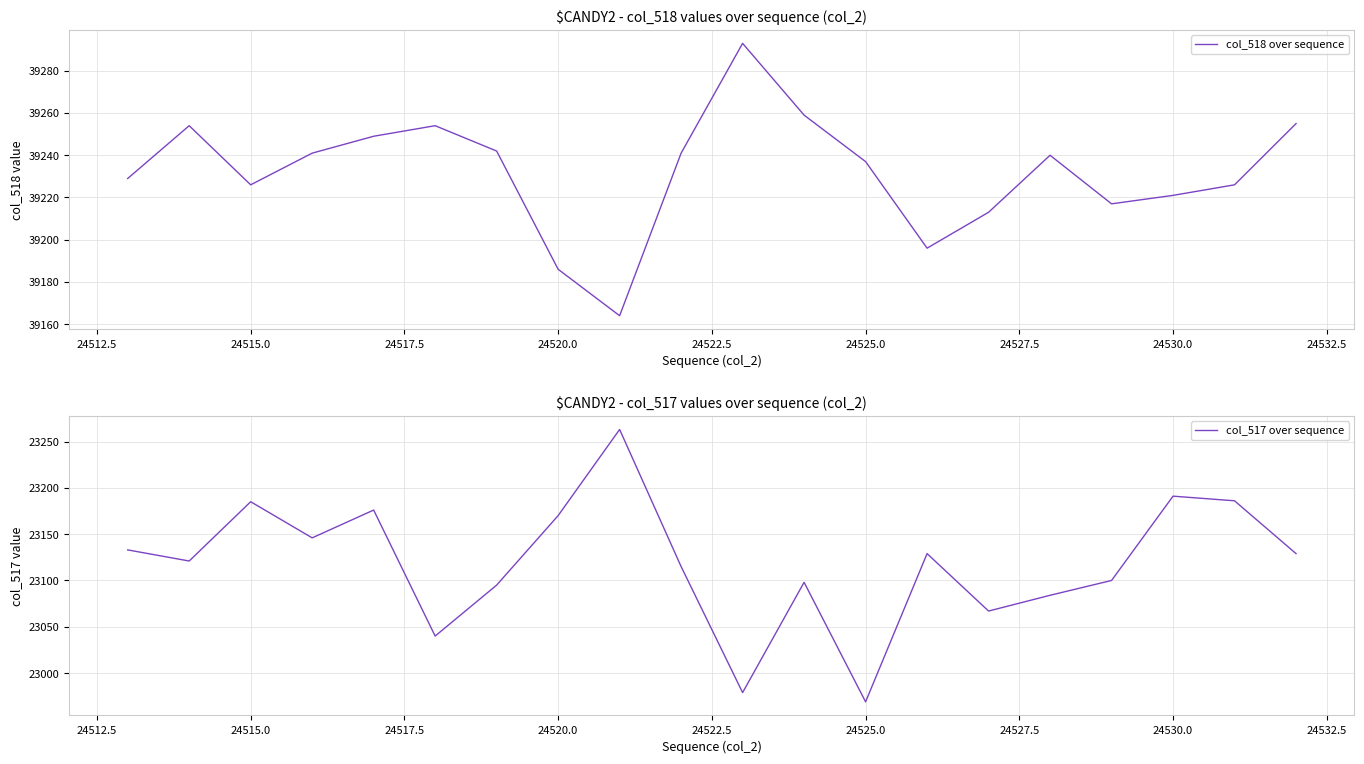

What is the label of the 3rd point from the left?

24515.0